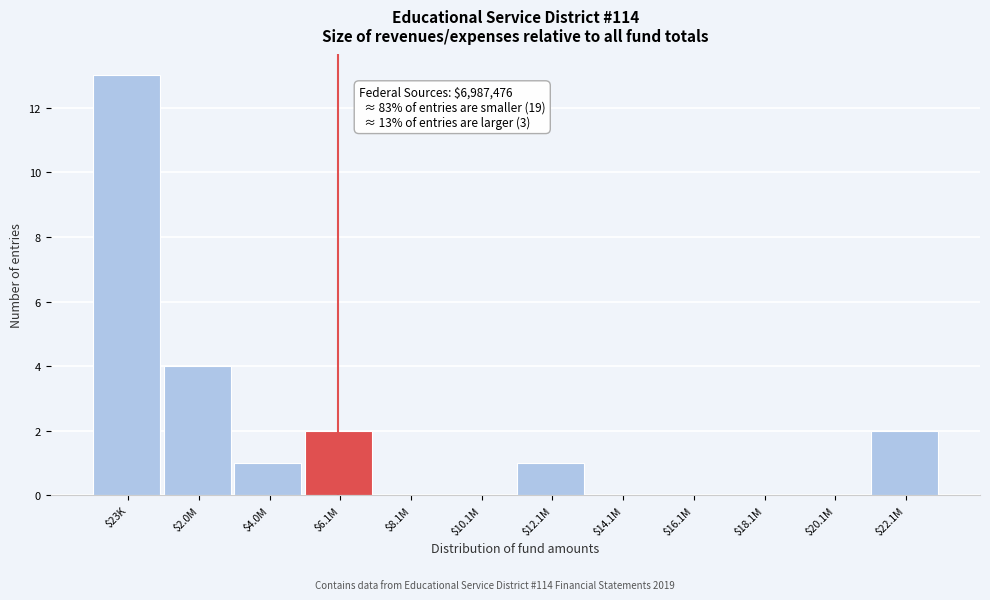

What is the greatest value displayed?

13